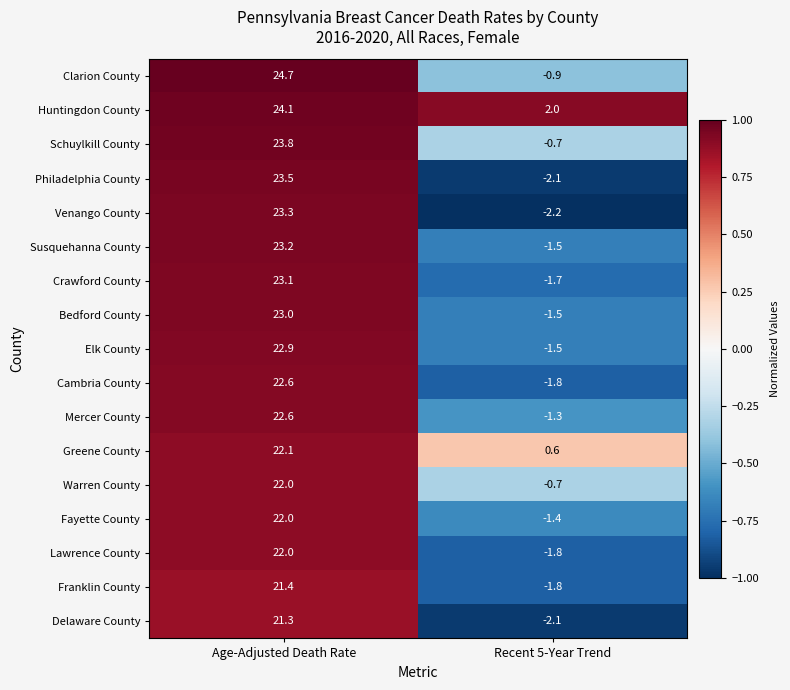

What is the difference between the maximum and minimum values in the Lawrence County series?

23.8